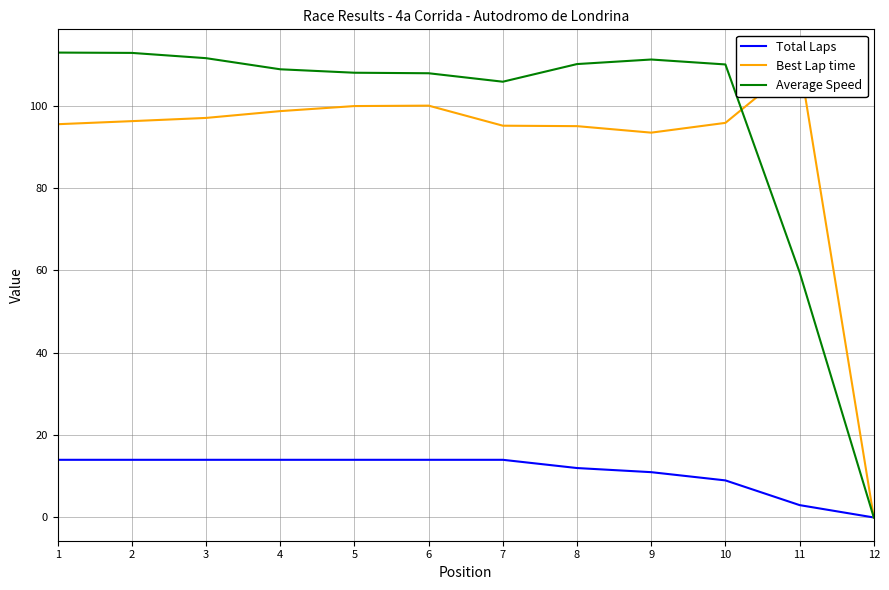

Does the chart display data point markers on the line(s)?

No